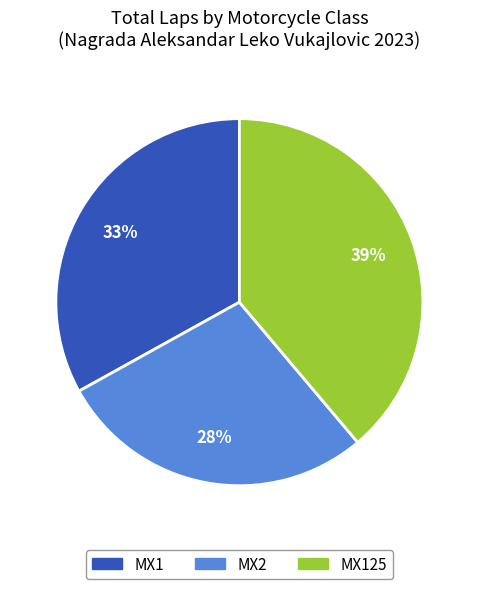

To the nearest percent, what is the average slice percentage?

33%